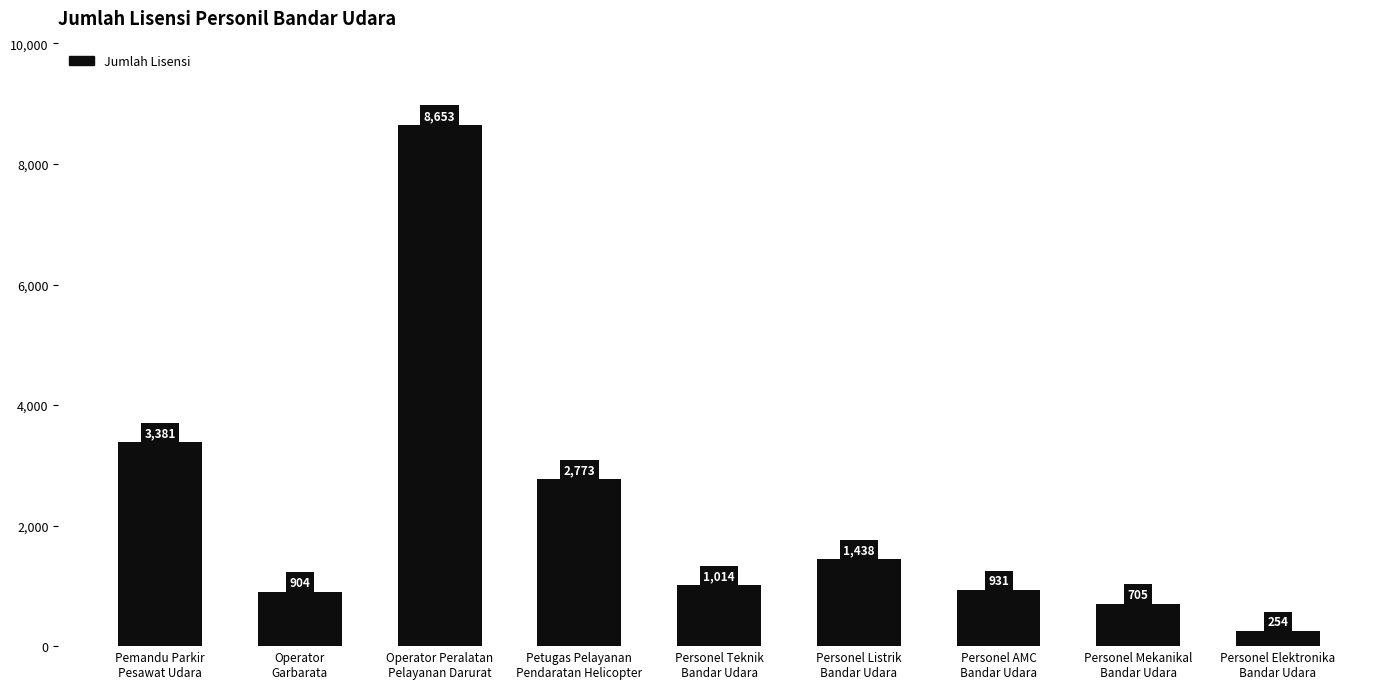

Read the value at Personel Listrik
Bandar Udara.

1438